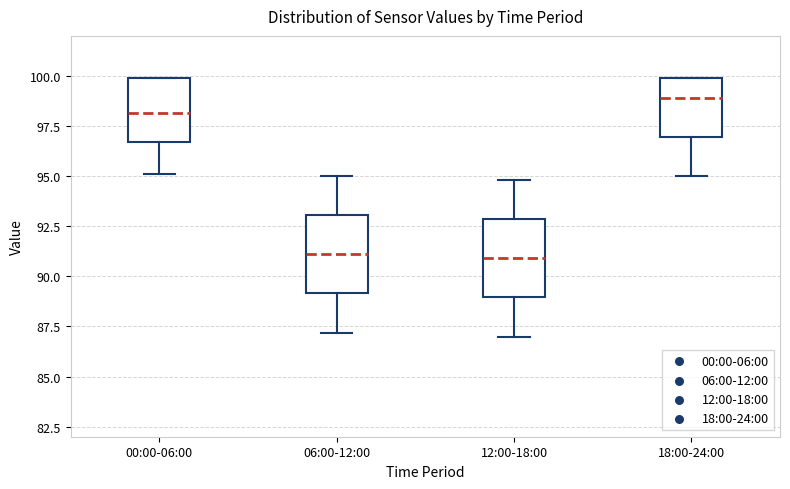

Reading left to right, read every box against the y-axis: the position of its median line, the range the box covers, and the ends of its whiskers. The values are not printed on the chart, so give them approximately, as read against the axis.

00:00-06:00: median 98.0, box 96.5 to 100.0, whiskers 95.0 to 100.0
06:00-12:00: median 91.0, box 89.0 to 93.0, whiskers 87.0 to 95.0
12:00-18:00: median 91.0, box 89.0 to 93.0, whiskers 87.0 to 95.0
18:00-24:00: median 99.0, box 97.0 to 100.0, whiskers 95.0 to 100.0